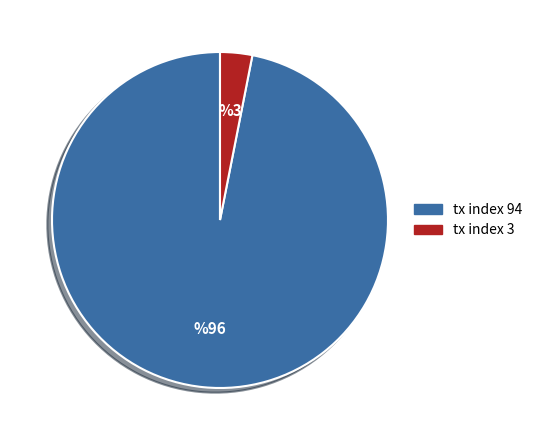

Is the sum of tx index 3 and tx index 94 greater than half?

Yes